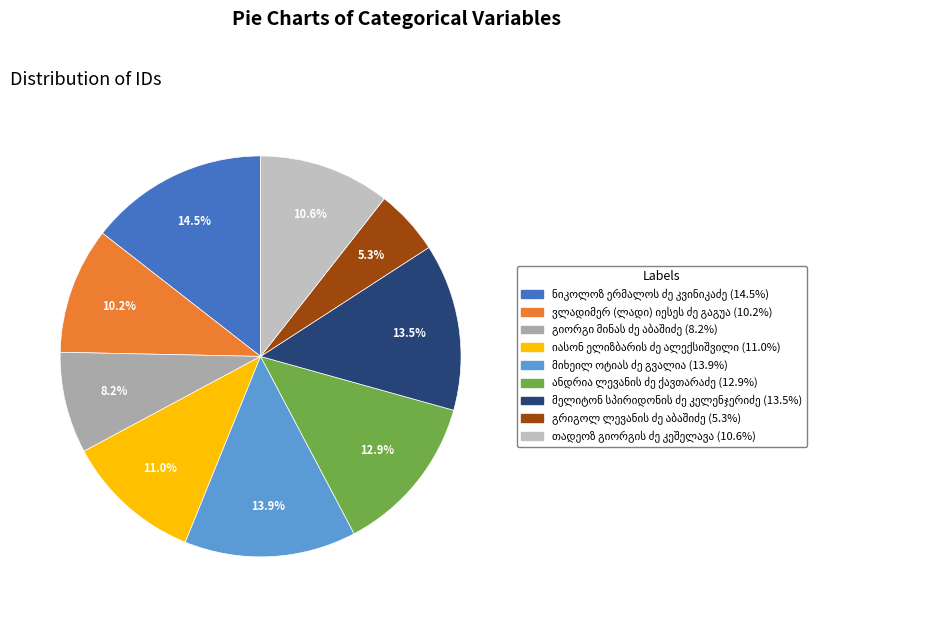

Which has a higher value, ვლადიმერ (ლადი) იესეს ძე გაგუა or მიხეილ ოტიას ძე გვალია?

მიხეილ ოტიას ძე გვალია